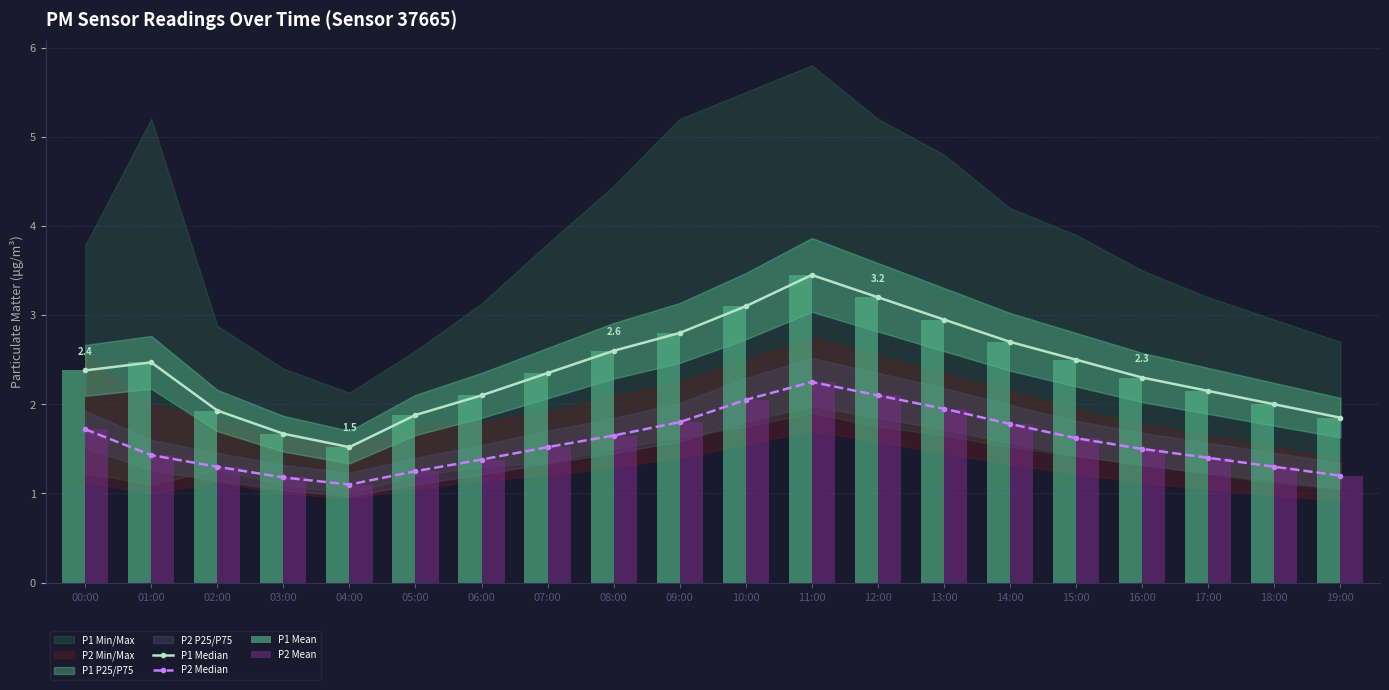

True or false: P1 Mean has a value of 3.7 at 00:00.

False